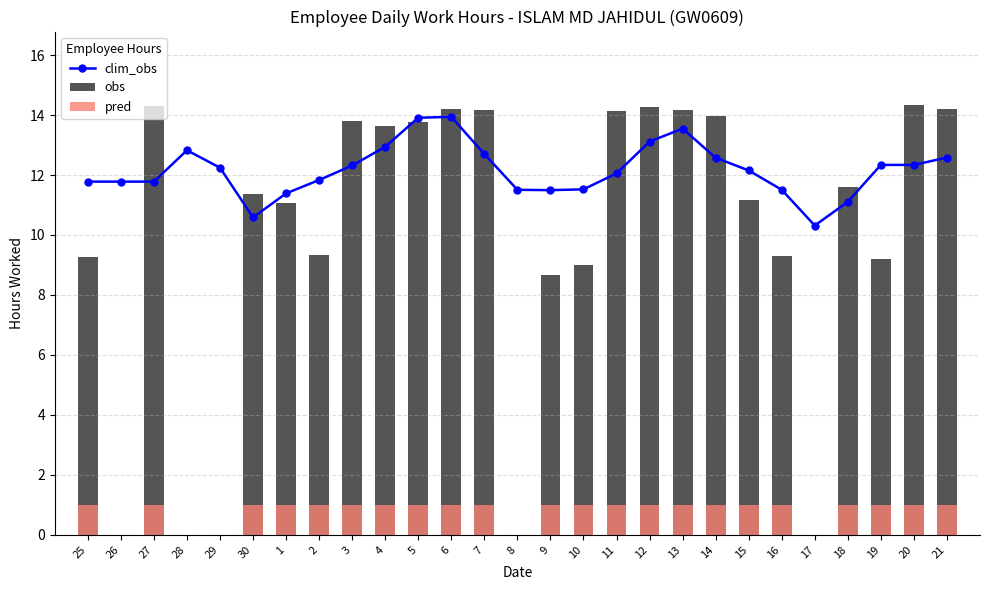

At 17, list the series in order from smallest to largest.

obs, pred, clim_obs